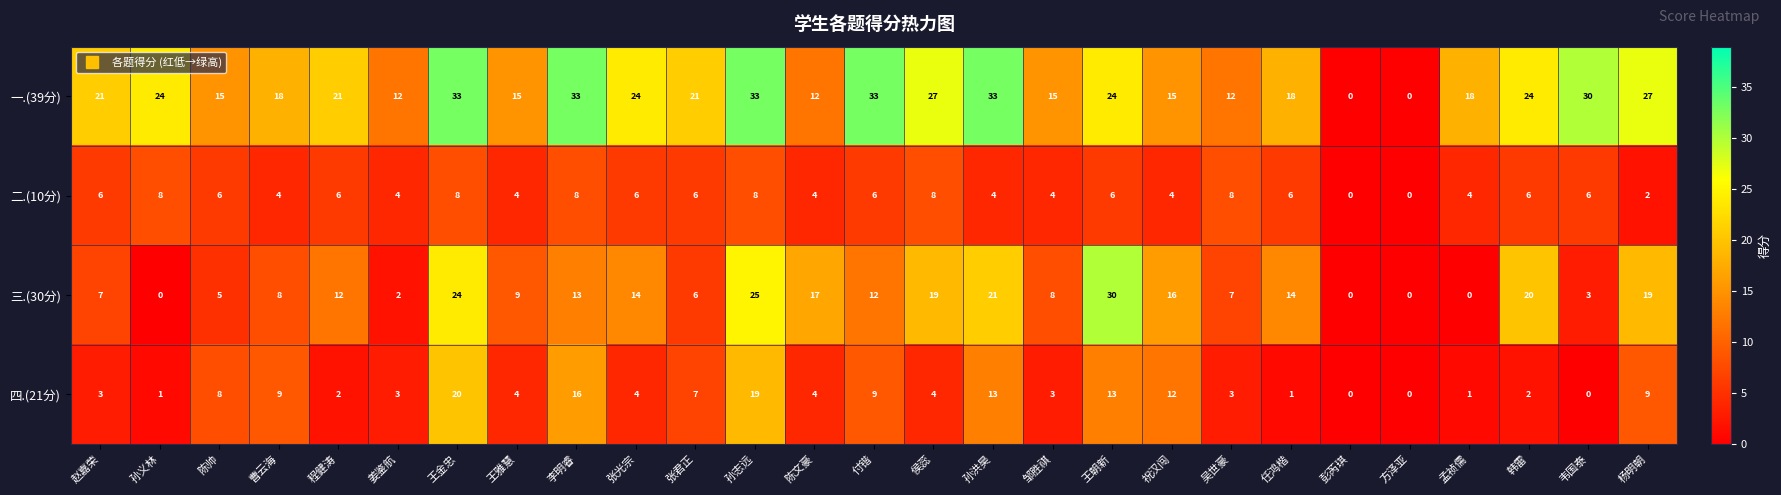

True or false: 一.(39分) has a value of 17 at 侯蕊.

False